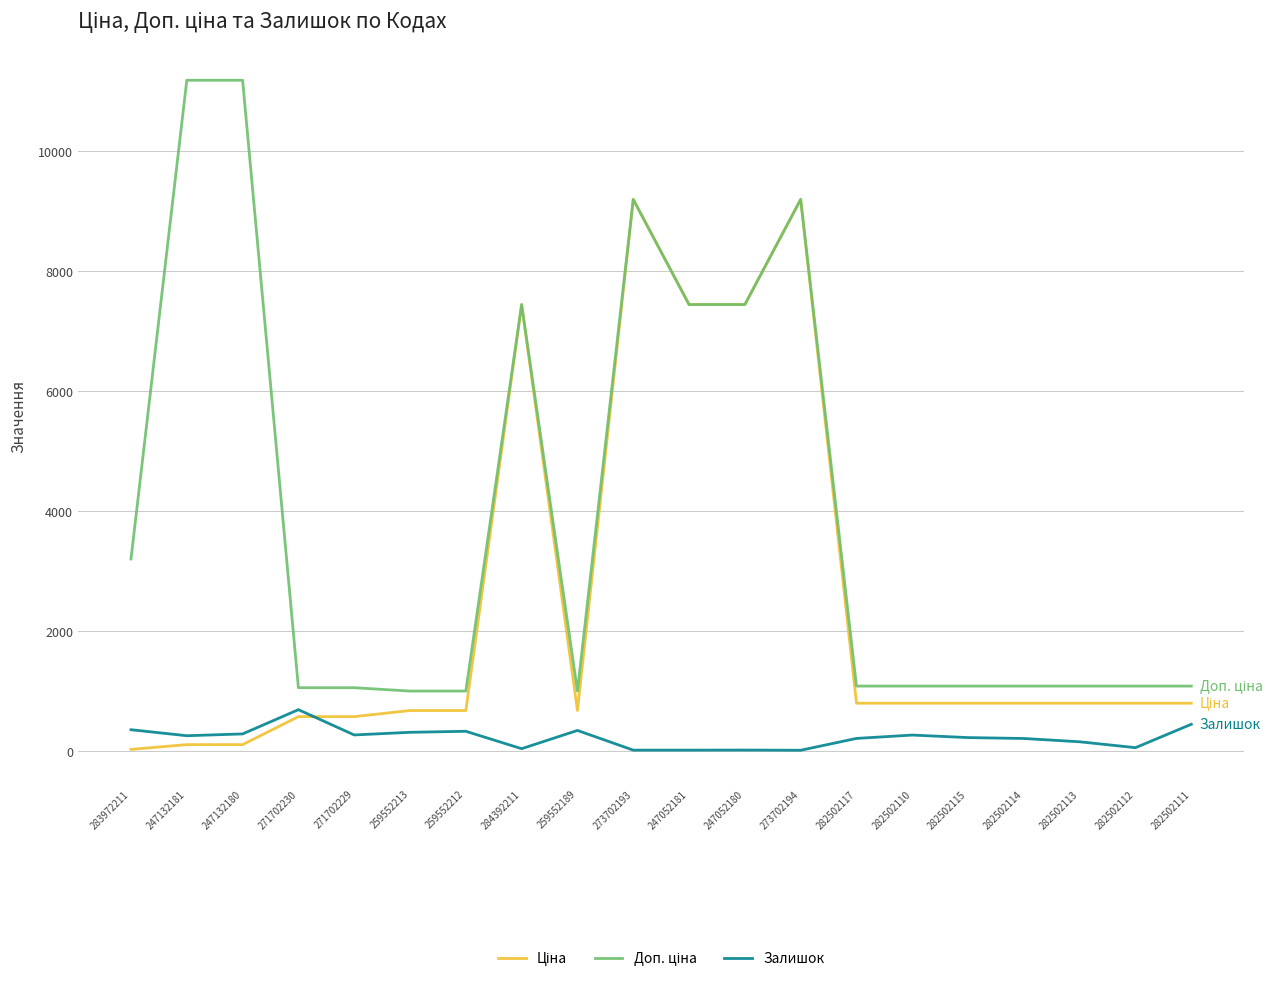

What is the total value across all series at 284392211?

14933.2